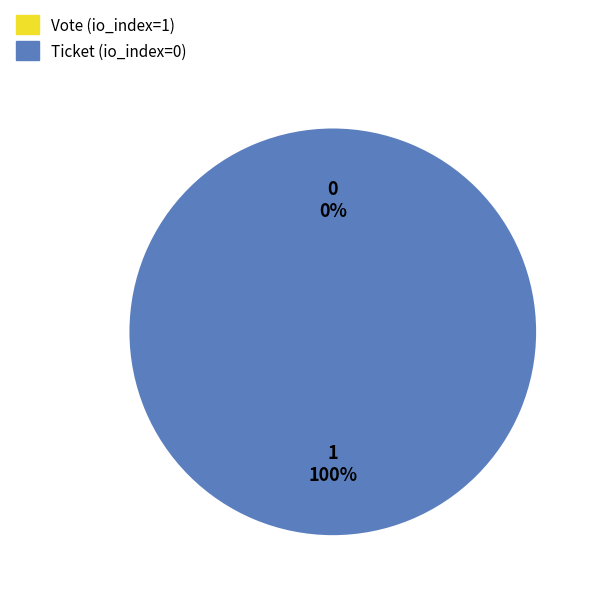

Combined, what portion of the pie is Vote (io_index=1) and Ticket (io_index=0)?

100.0%